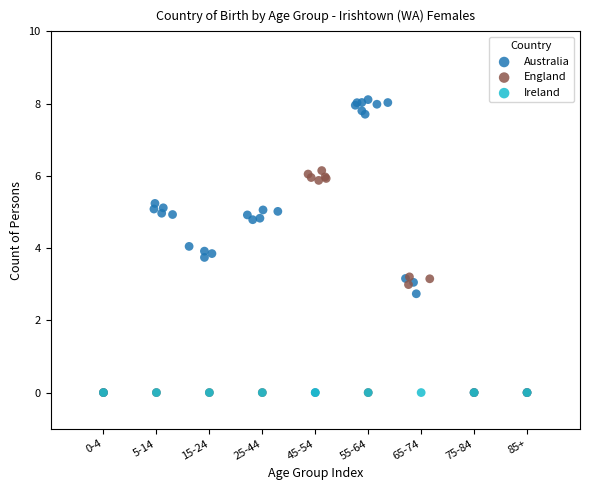

What are all the series names shown in the legend?

Australia, England, Ireland